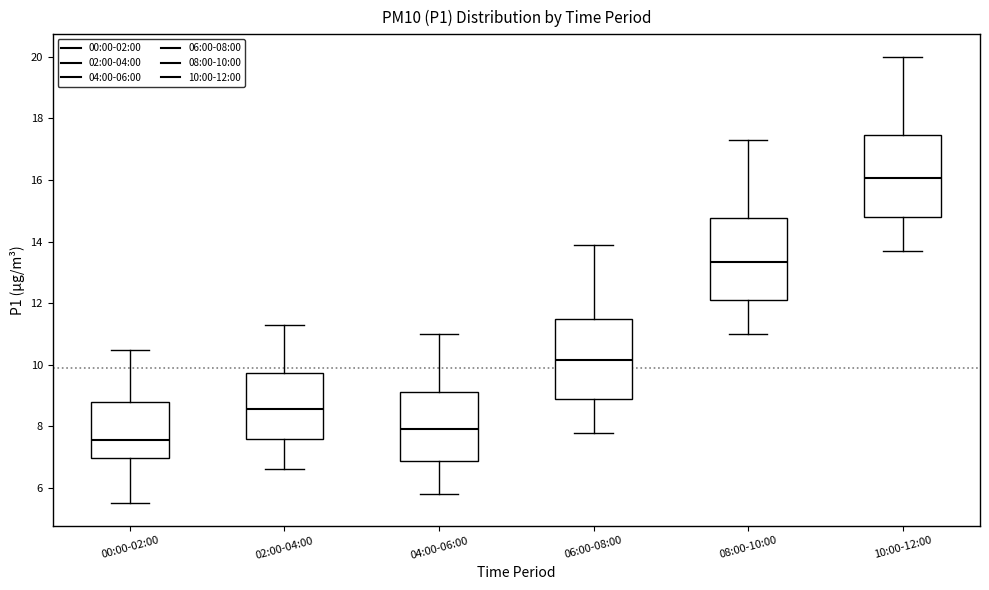

Reading left to right, transcribe this box plot: for each box, give where its median line is, the range the box spans, and where its two whiskers end, as read against the y-axis. The values are not printed on the chart, so give them approximately, as read against the axis.

00:00-02:00: median 7.6, box 7.0 to 8.8, whiskers 5.6 to 10.4
02:00-04:00: median 8.6, box 7.6 to 9.8, whiskers 6.6 to 11.4
04:00-06:00: median 8.0, box 6.8 to 9.2, whiskers 5.8 to 11.0
06:00-08:00: median 10.2, box 9.0 to 11.6, whiskers 7.8 to 14.0
08:00-10:00: median 13.4, box 12.2 to 14.8, whiskers 11.0 to 17.4
10:00-12:00: median 16.0, box 14.8 to 17.4, whiskers 13.8 to 20.0